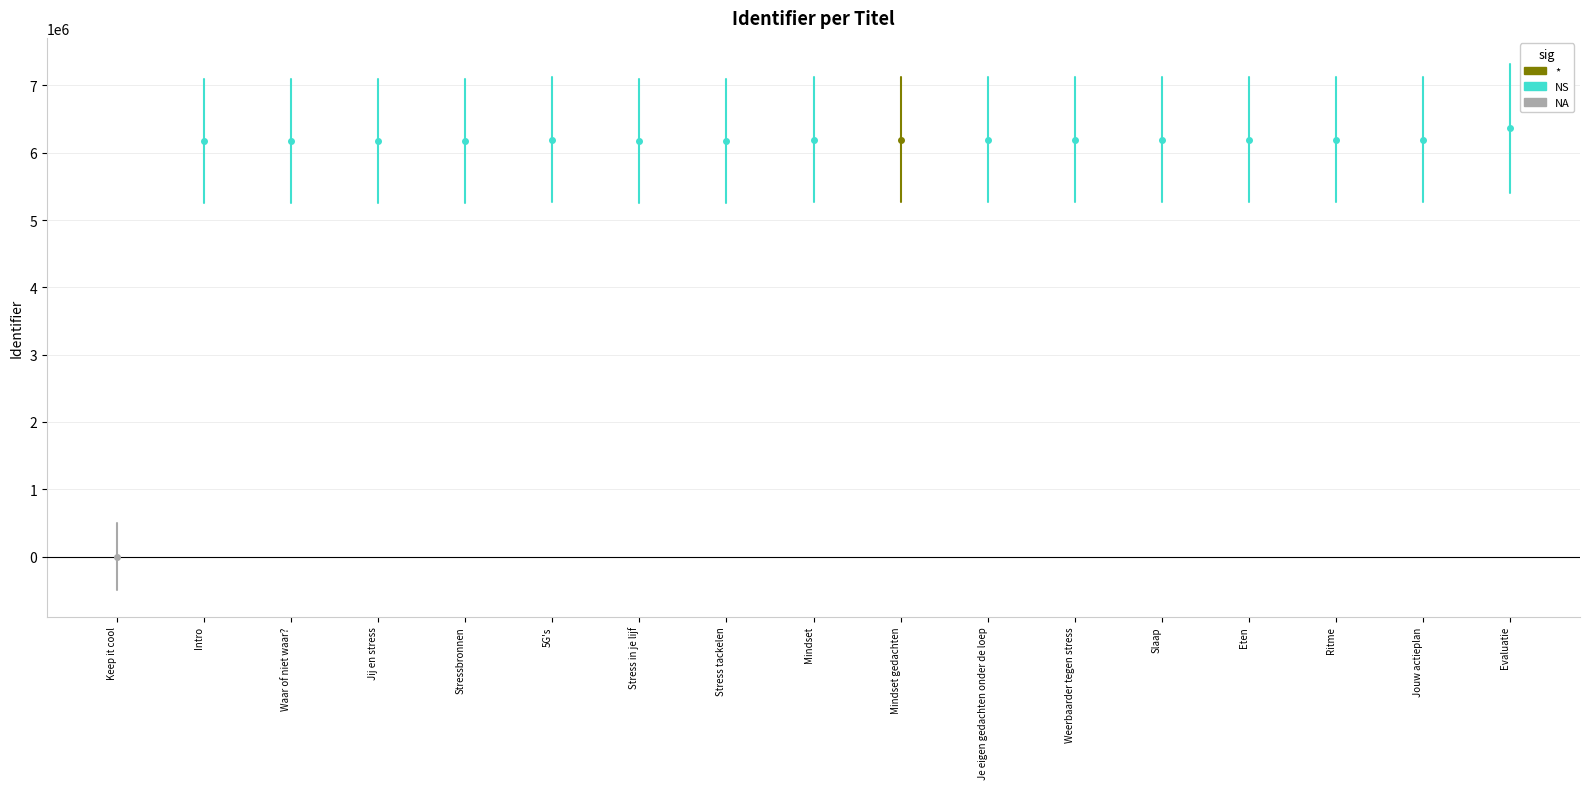

List the labels in order of value, smallest first.

Keep it cool, Intro, Waar of niet waar?, Jij en stress, Stressbronnen, Stress in je lijf, Stress tackelen, Mindset gedachten, Je eigen gedachten onder de loep, Weerbaarder tegen stress, 5G's, Mindset, Slaap, Eten, Ritme, Jouw actieplan, Evaluatie